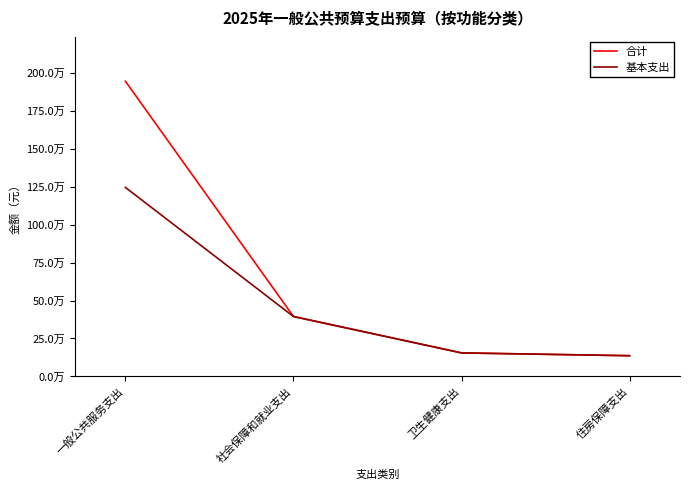

What is the difference between the maximum and minimum values in the 合计 series?

1808984.5